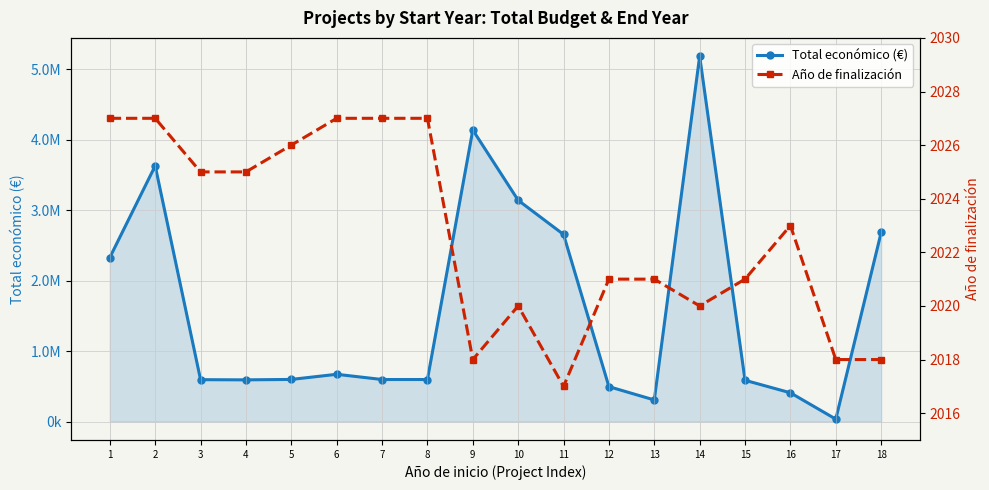

Which category has the lowest value in the Total económico (€) series?

17